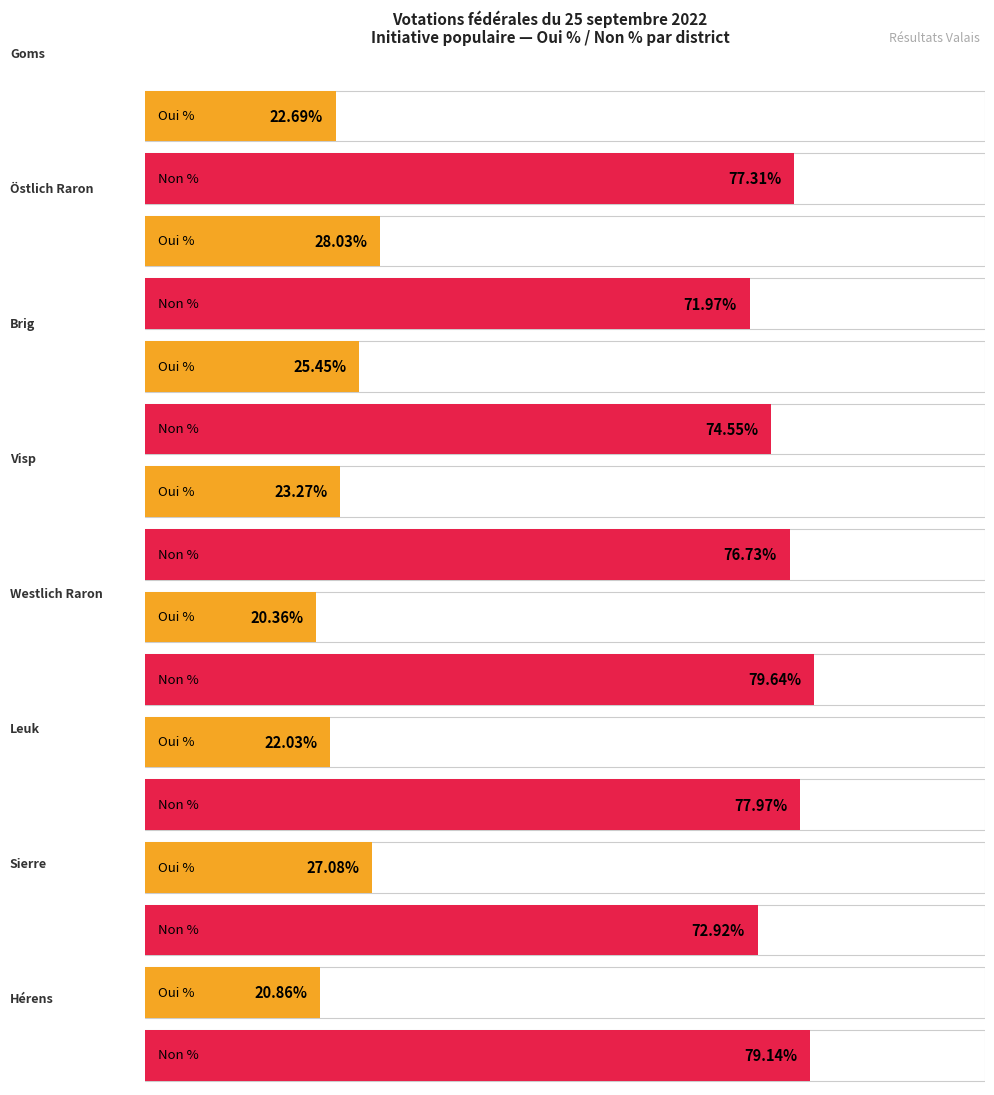

What is the approximate value of Oui % at Sierre?

27.1